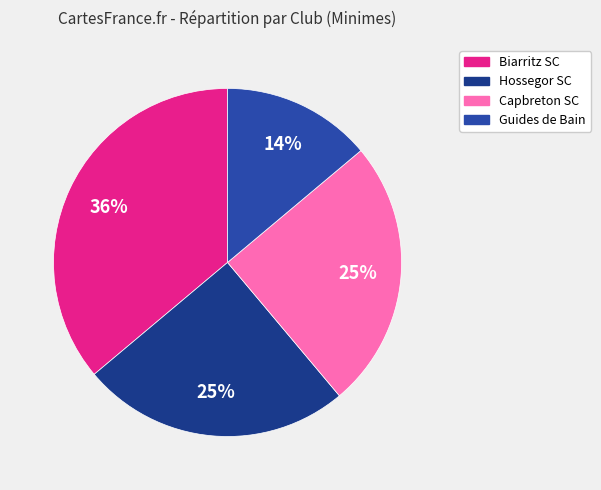

How many slices are in this pie chart?

4